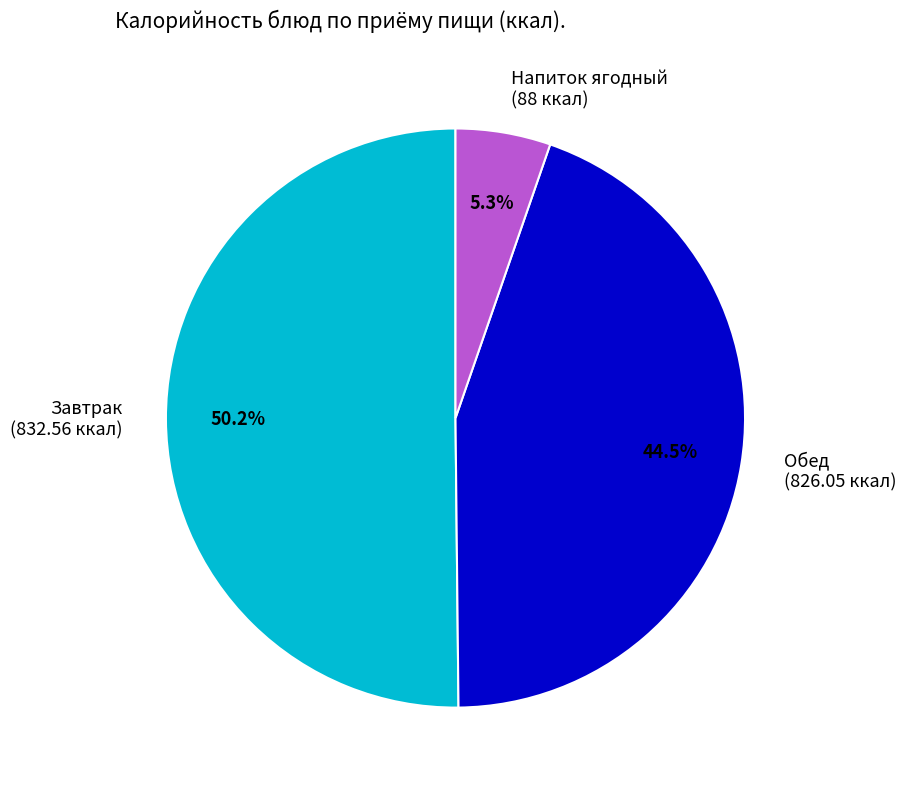

Which has a higher value, Завтрак (832.56 ккал) or Напиток ягодный (88 ккал)?

Завтрак (832.56 ккал)